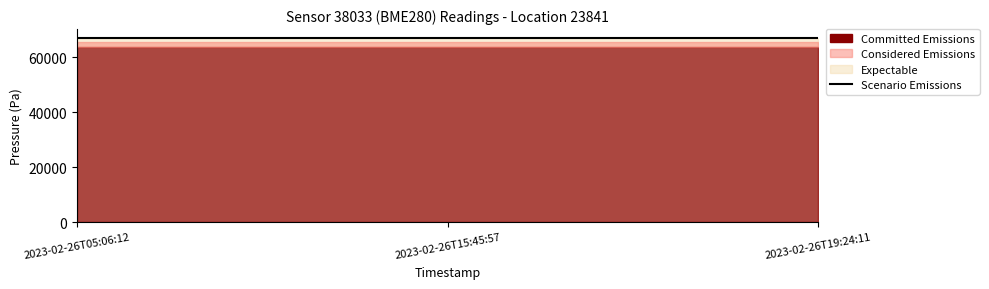

What is the greatest value displayed?

66833.8